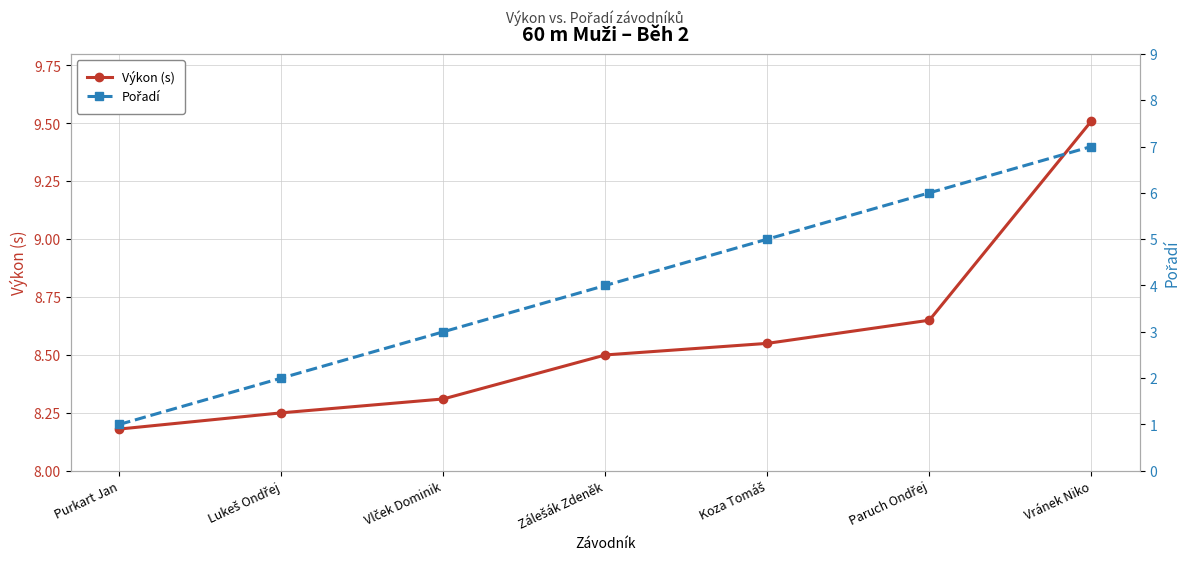

What is the label of the 5th point from the left?

Koza Tomáš